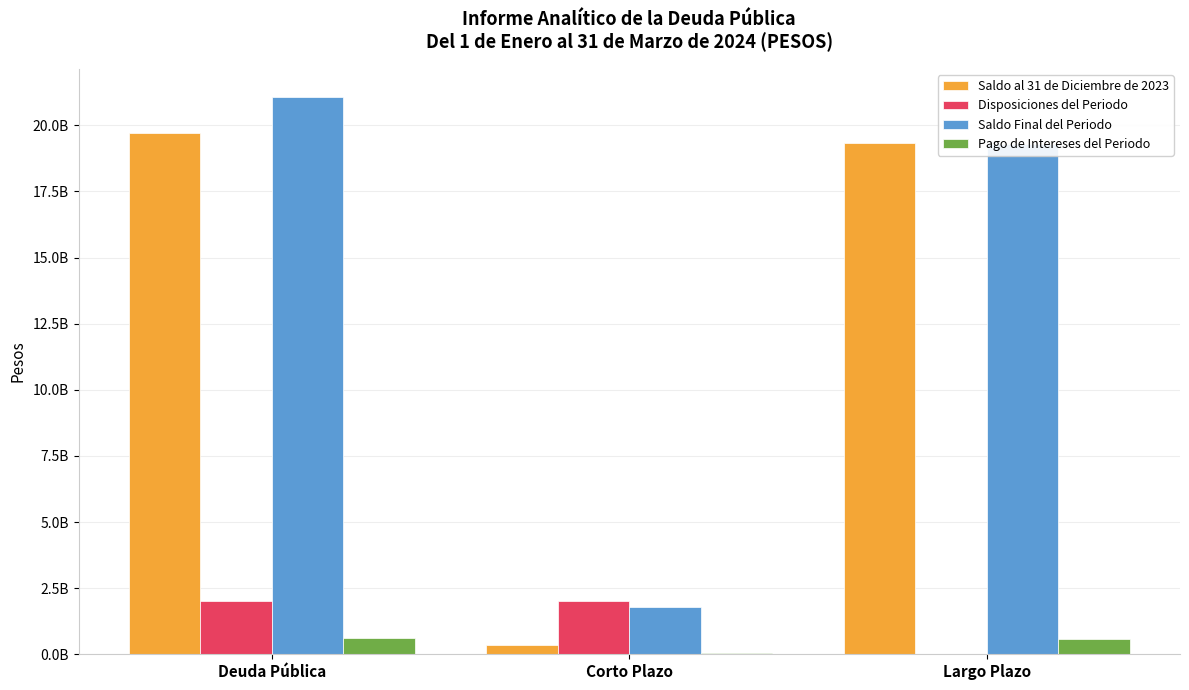

What are all the series names shown in the legend?

Saldo al 31 de Diciembre de 2023, Disposiciones del Periodo, Saldo Final del Periodo, Pago de Intereses del Periodo